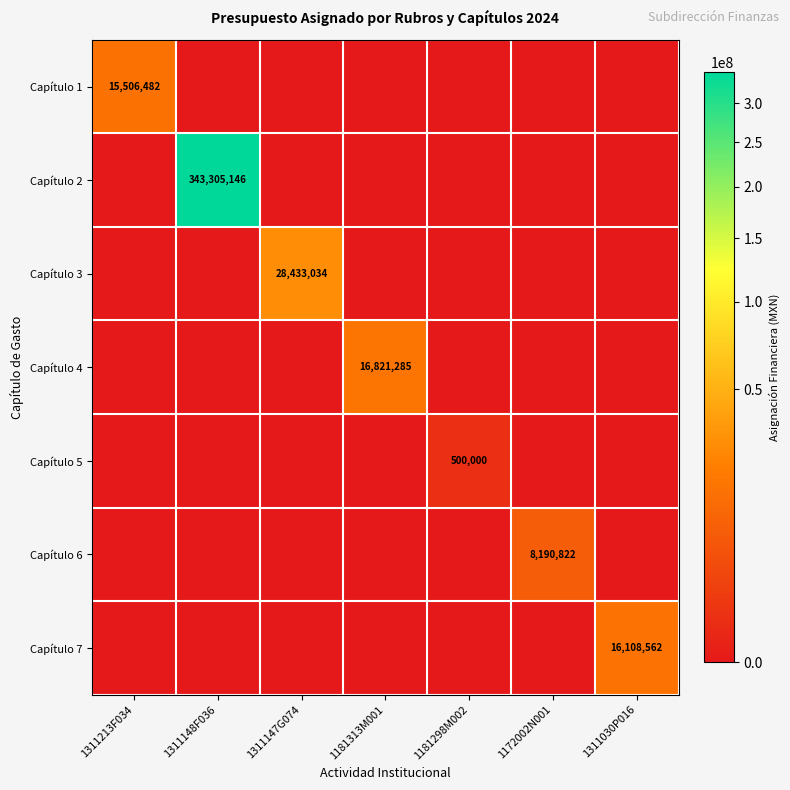

What is the difference between the maximum and second lowest values in the Capítulo 5 series?

500000